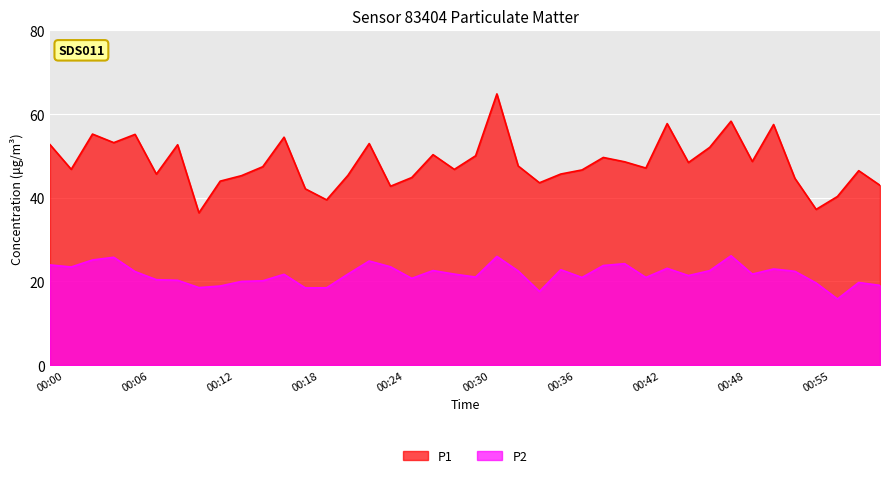

In P2, how many points are higher than both neighbors (excluding endpoints)?

11